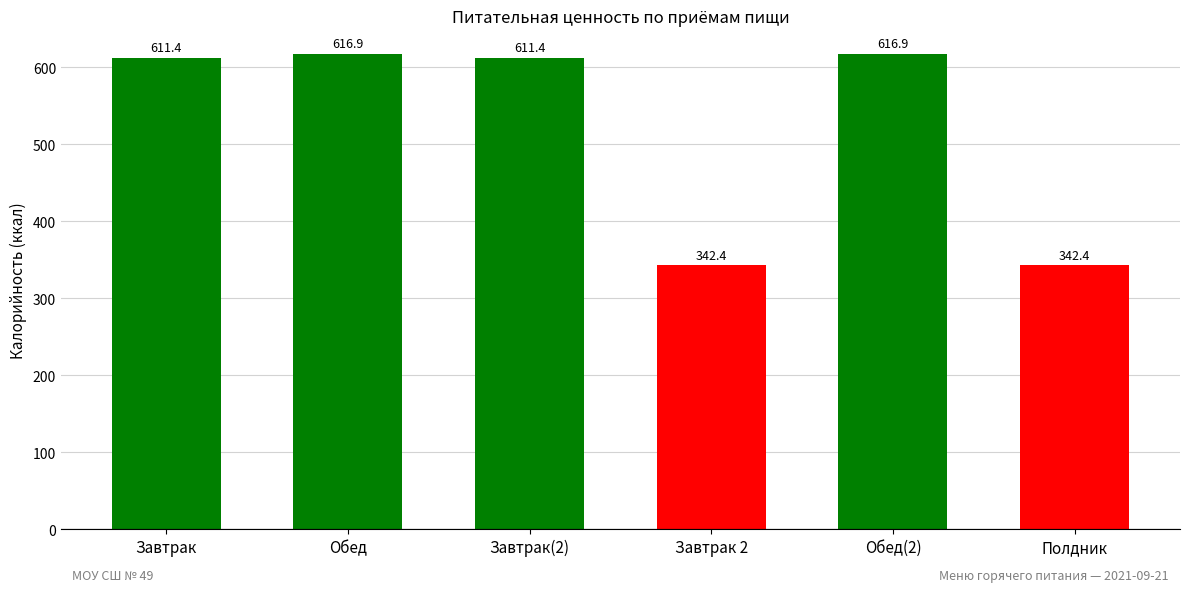

What is the average value?

523.6